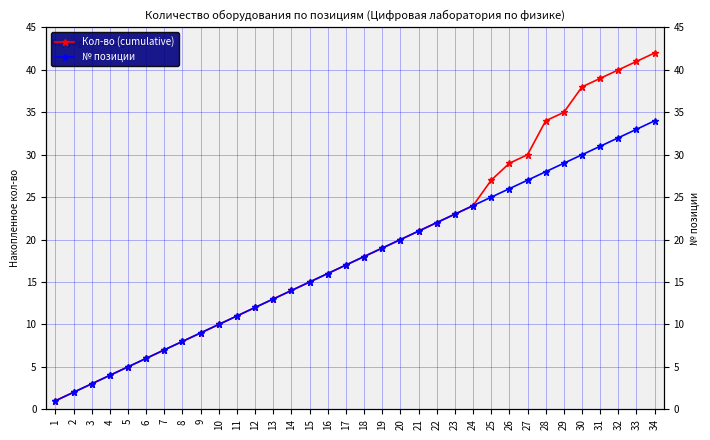

What is the difference between the № позиции values at 14 and 15?

1